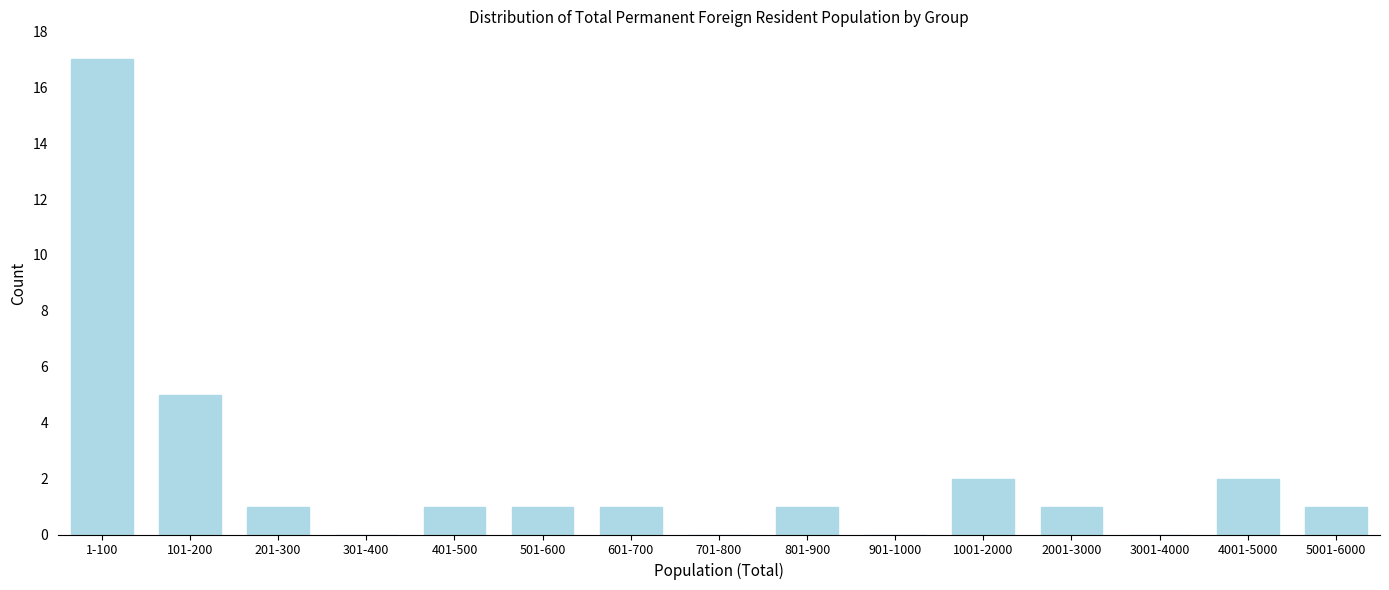

Reading right to left, extract all data points from this chart.

5001-6000=1	4001-5000=2	3001-4000=0	2001-3000=1	1001-2000=2	901-1000=0	801-900=1	701-800=0	601-700=1	501-600=1	401-500=1	301-400=0	201-300=1	101-200=5	1-100=17